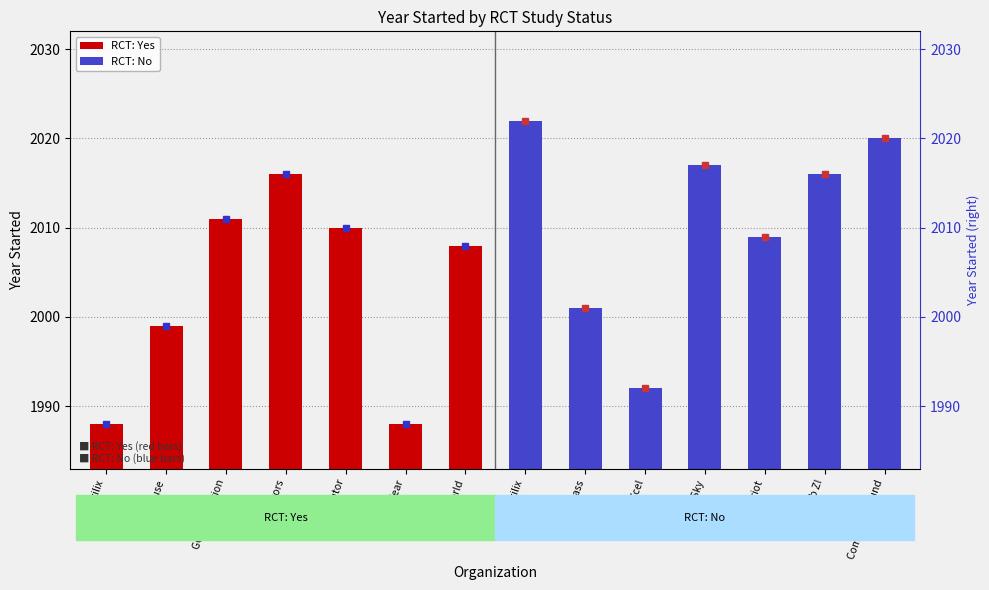

Are the bars grouped side by side (vs. stacked)?

Yes